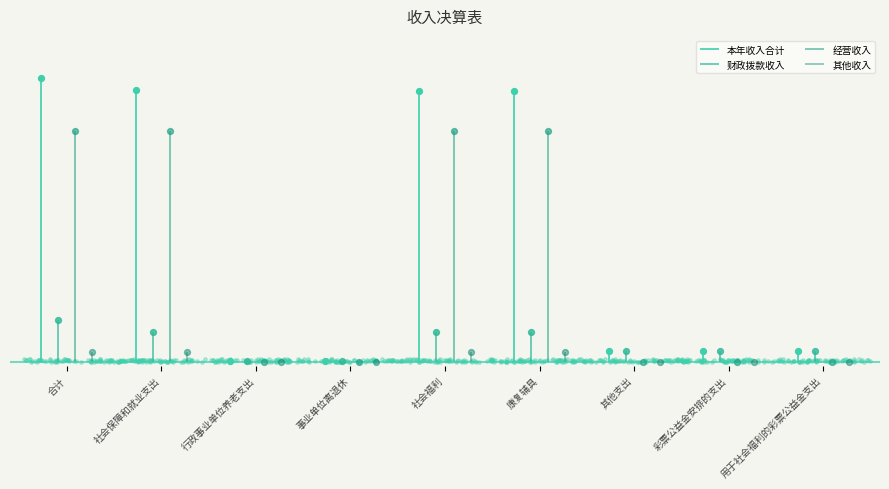

At how many categories does at least one series exceed 10466721?

4